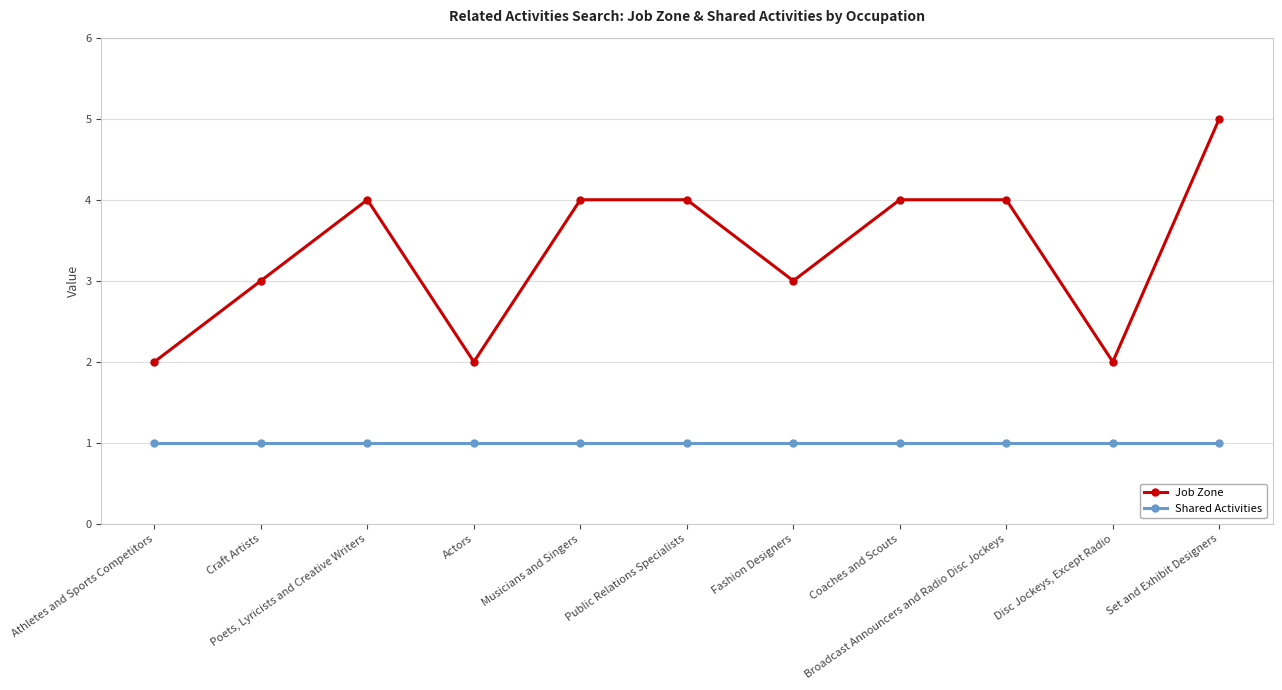

What is the average value of the Shared Activities series?

1